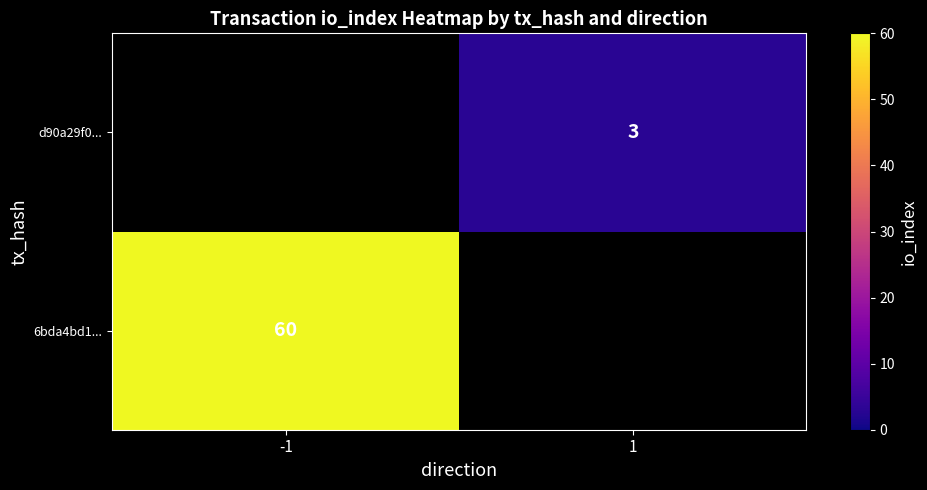

True or false: 6bda4bd1... has a value of 90 at -1.

False